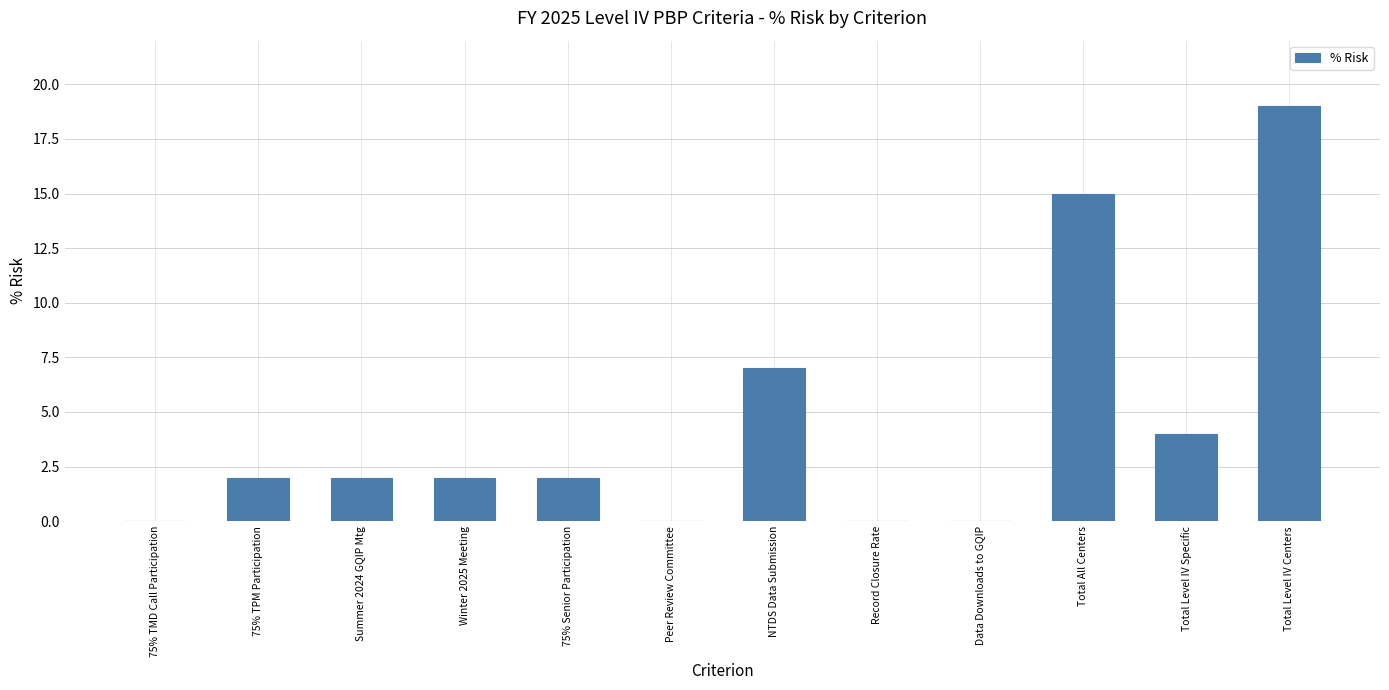

The chart shows a value of 15 at Total All Centers. True or false?

True